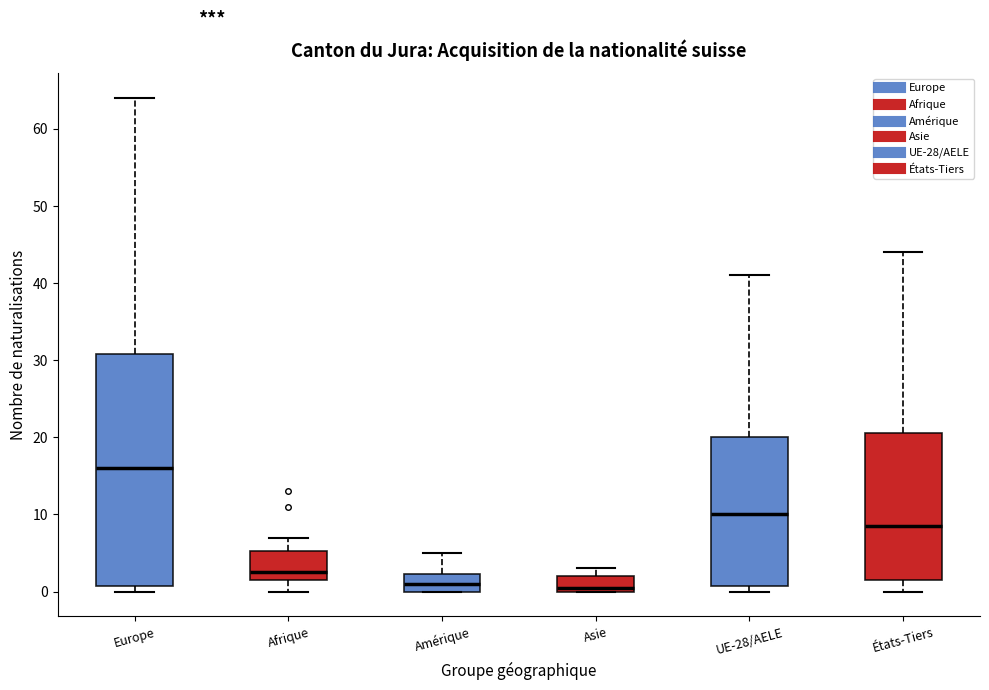

Which box has the highest median line?

Europe